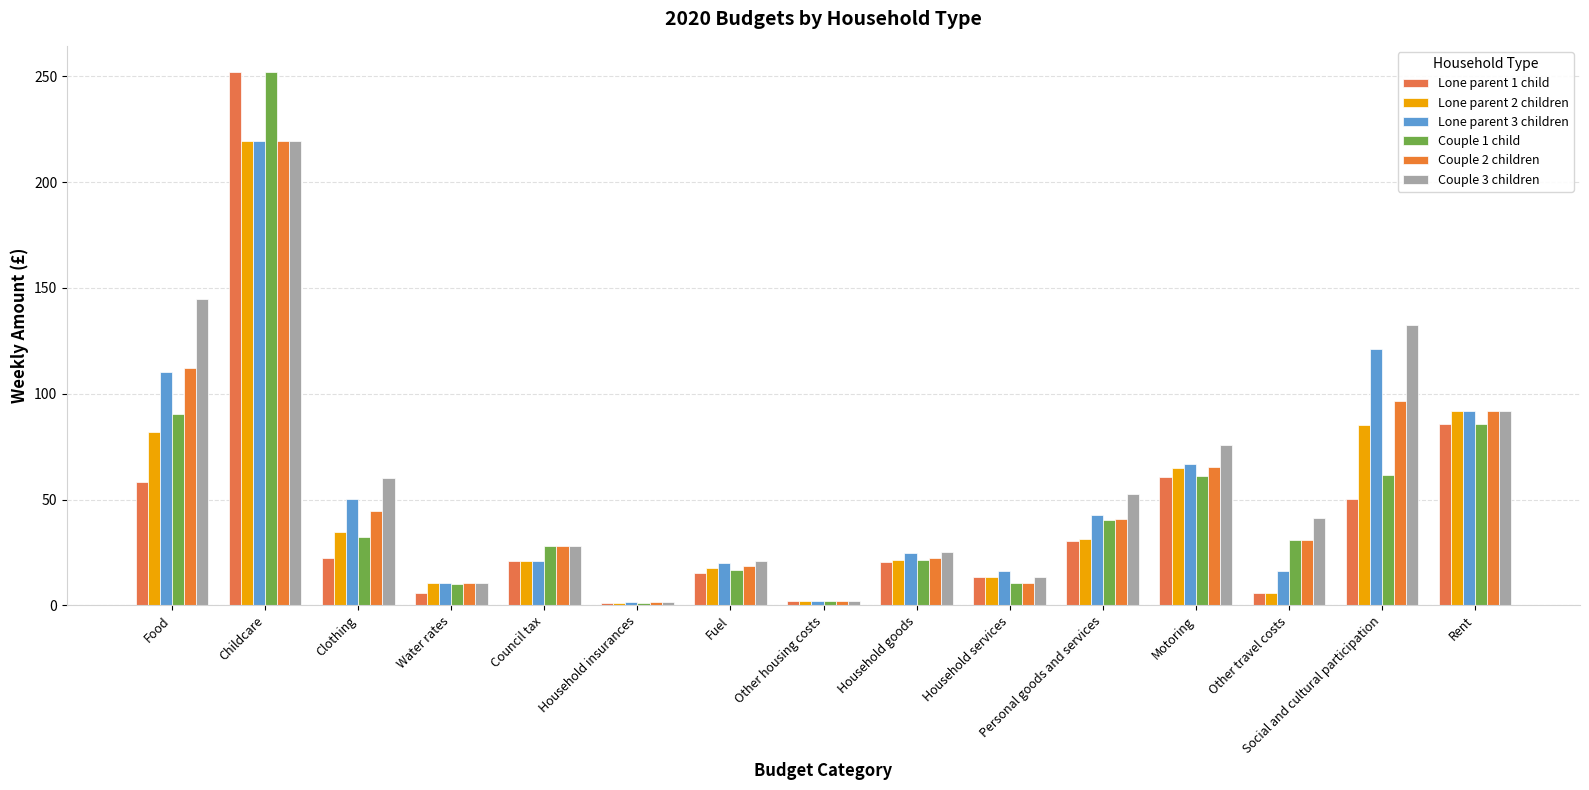

Read the Lone parent 2 children value at Household goods.

21.3